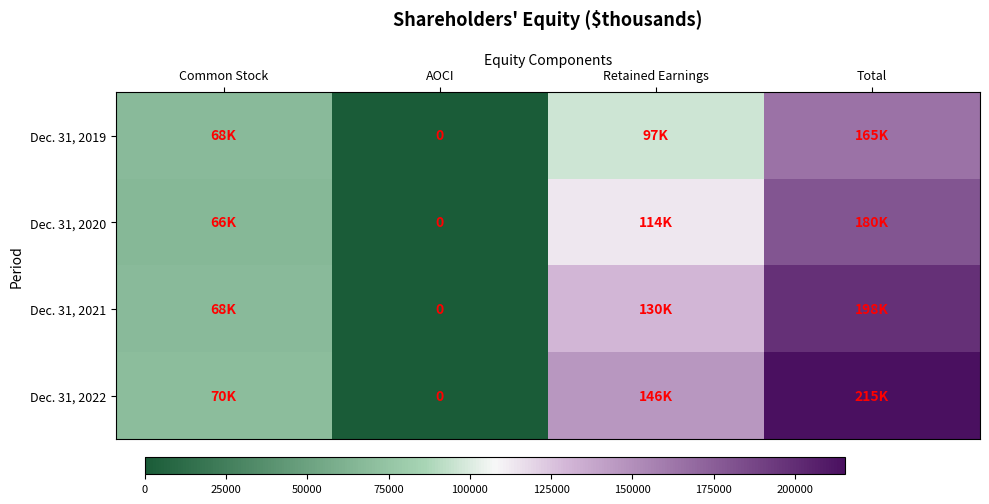

How many values in Dec. 31, 2020 are above zero?

3